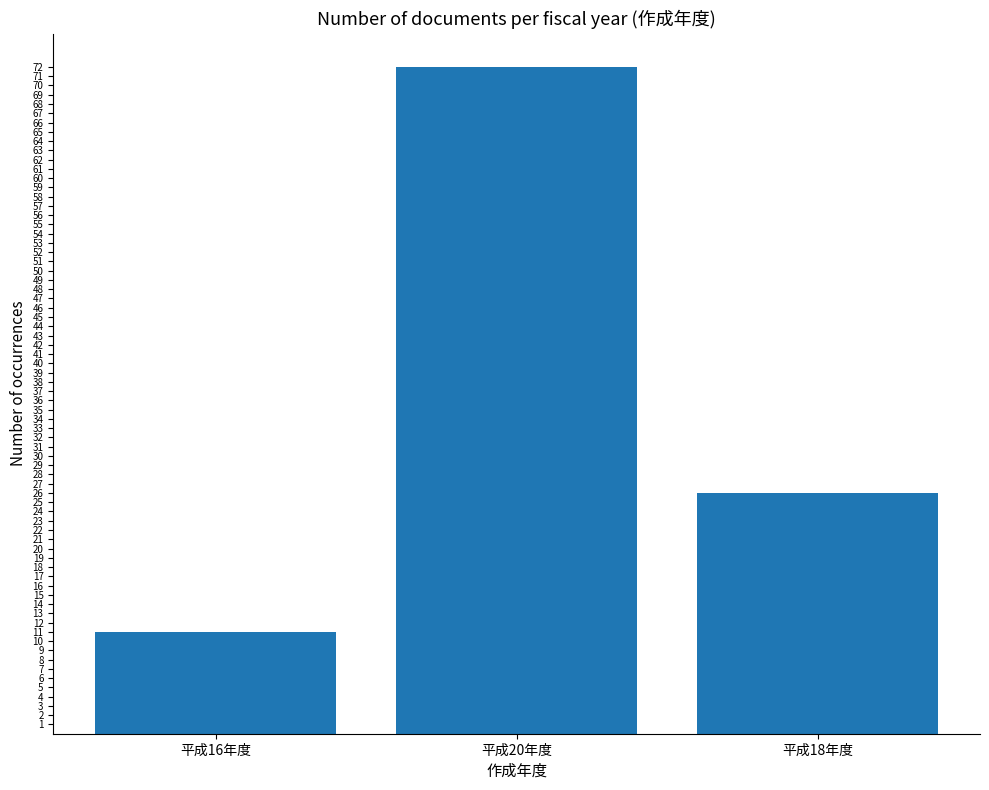

What is the ratio of the value at 平成18年度 to the value at 平成20年度?

0.4